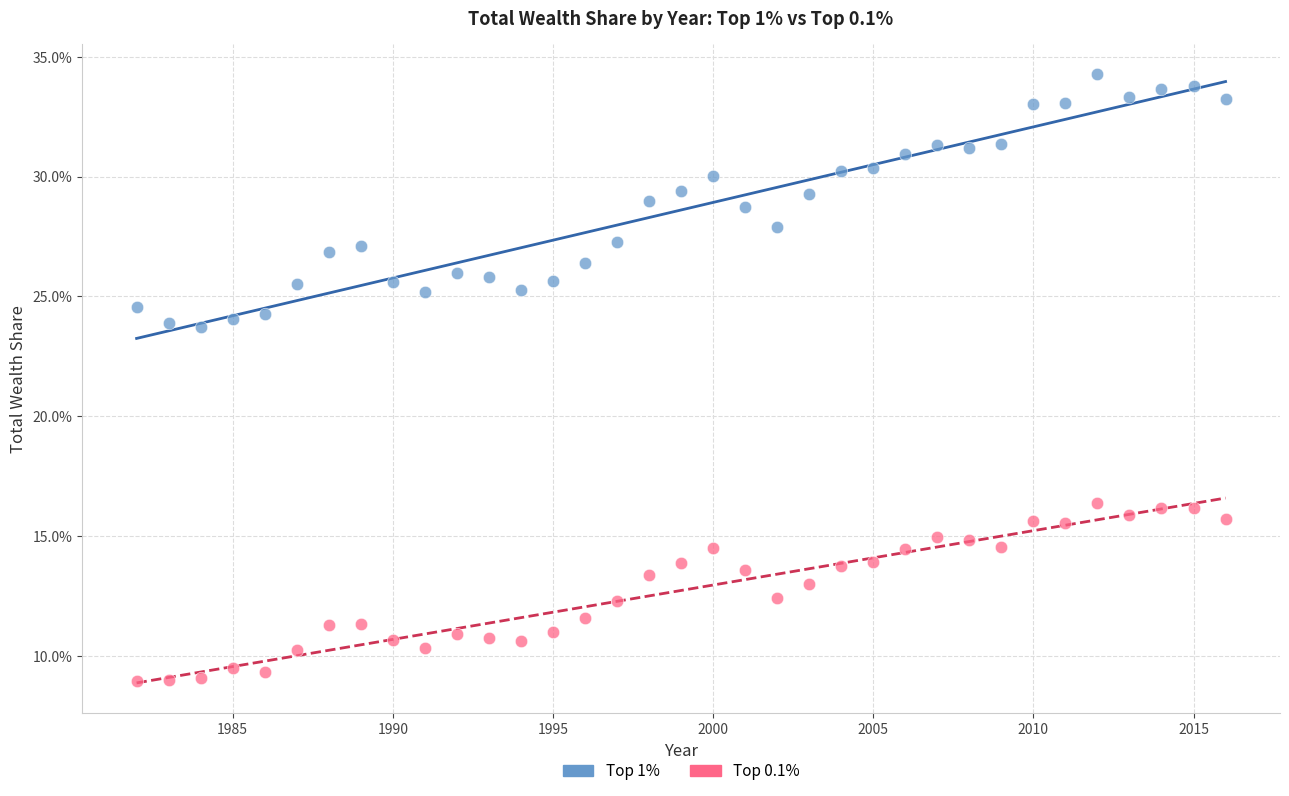

Which series reaches the minimum Y coordinate?

Top 0.1%